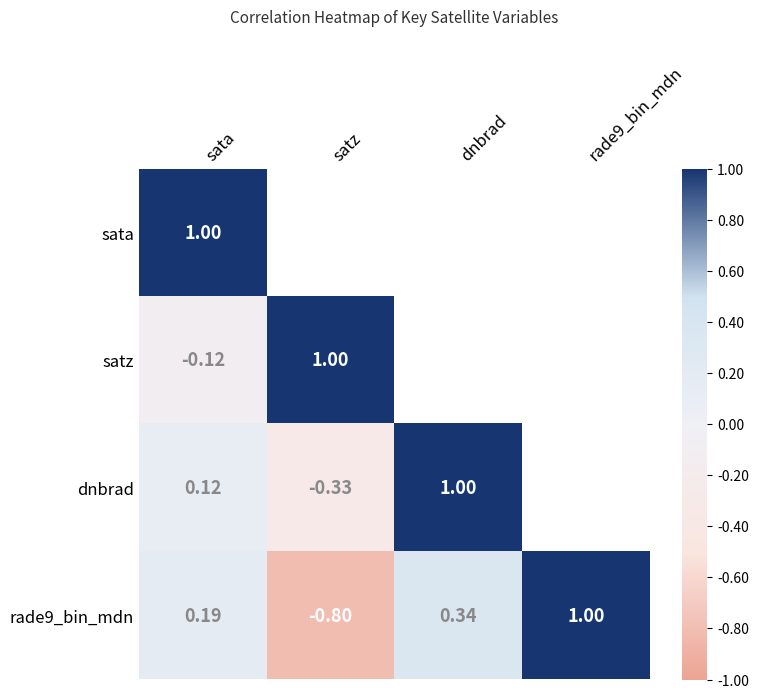

At which category is the sum across all series the highest?

sata